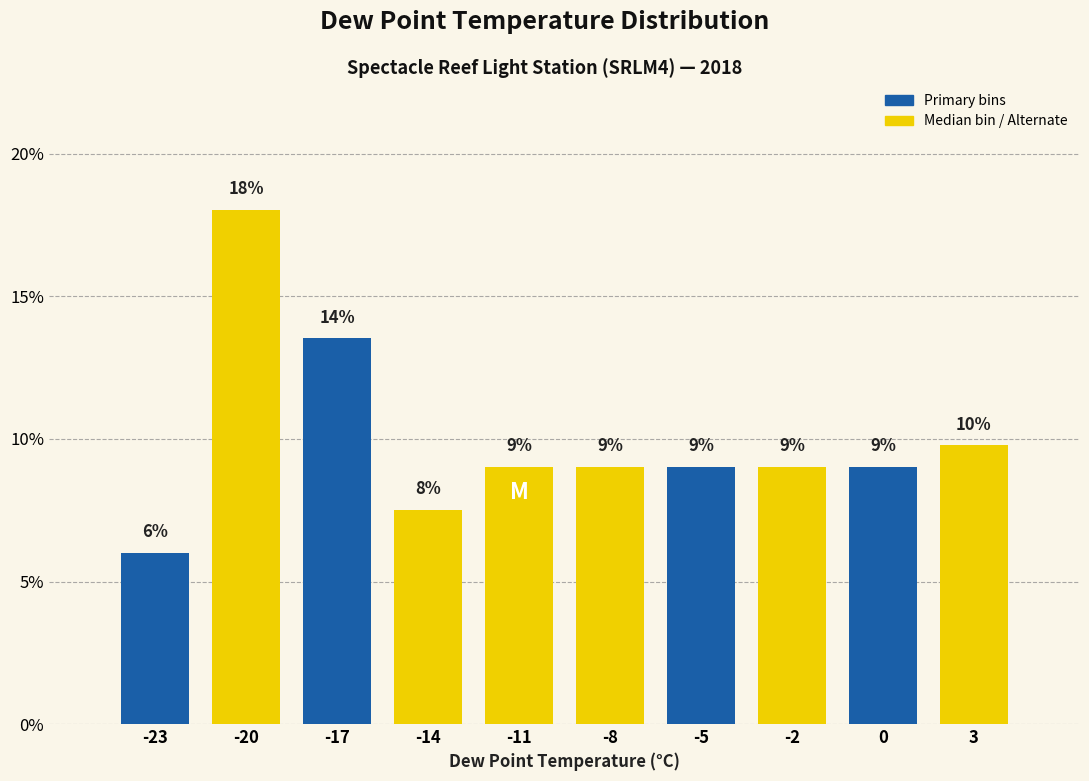

What is the value of the 1st bar from the left?

6.0